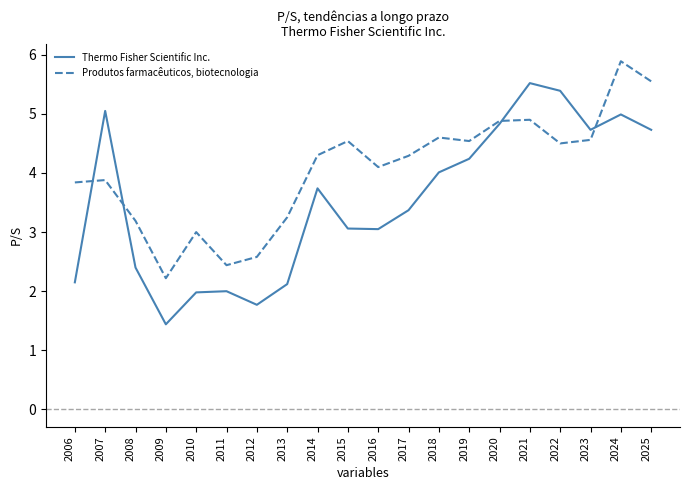

Which series ends up on top after the final intersection of Thermo Fisher Scientific Inc. and Produtos farmacêuticos, biotecnologia?

Produtos farmacêuticos, biotecnologia